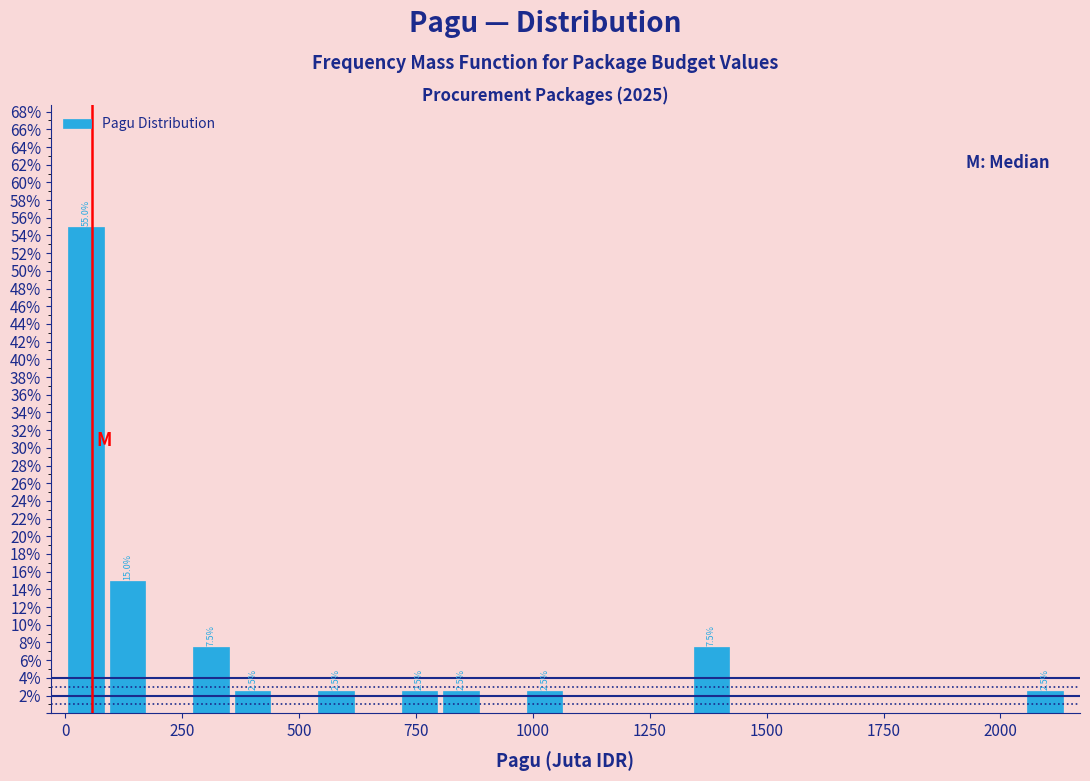

Read against the x-axis, roughly where is the centre of the tallest bar?

50